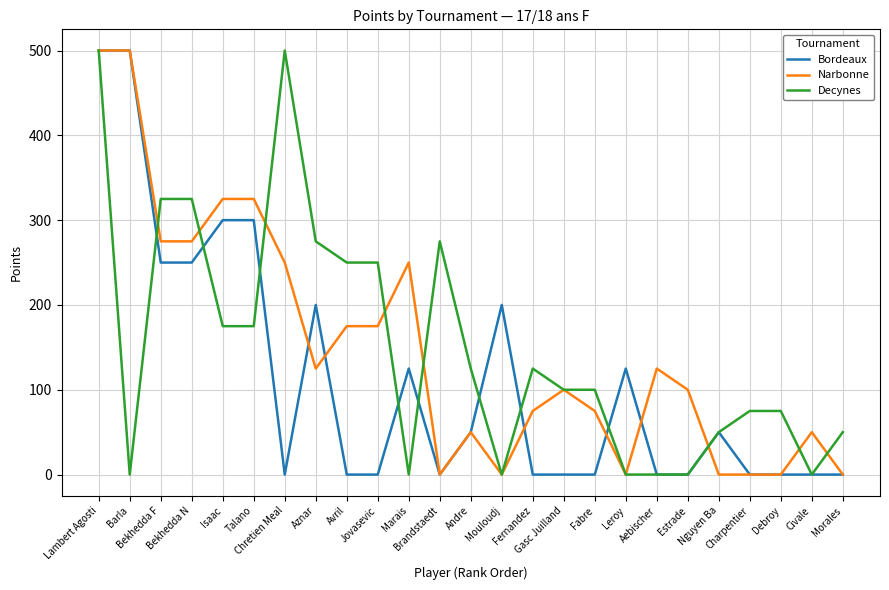

What is the sum of all Narbonne values?

3750